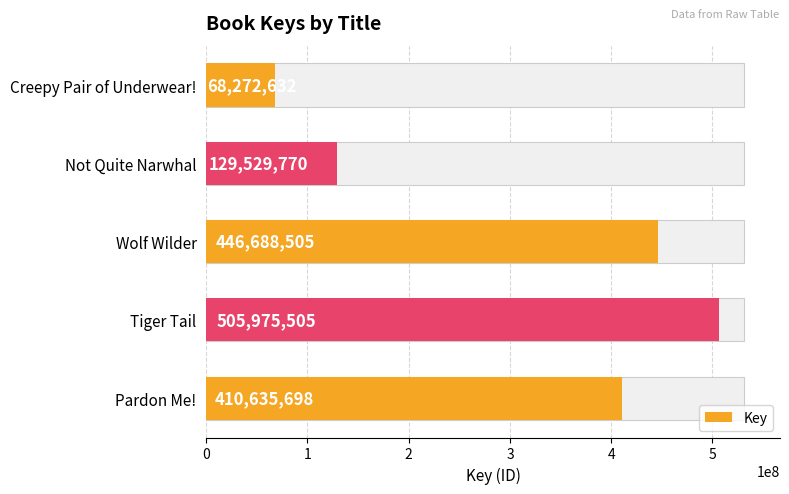

Reading right to left, transcribe all the data shown in this chart.

410635698	505975505	446688505	129529770	68272632